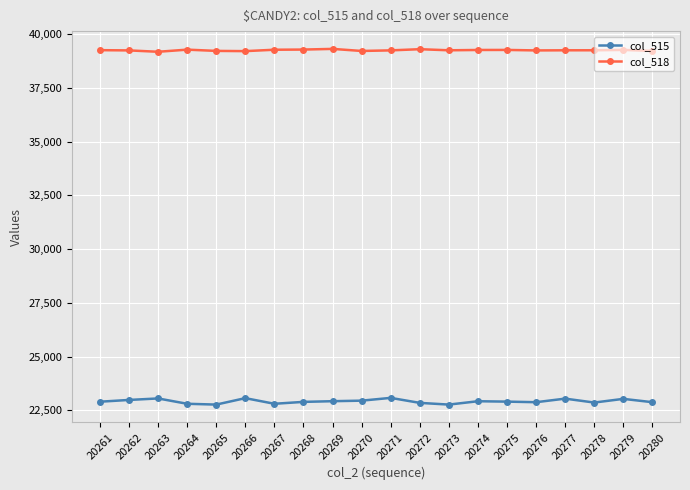

Rank the series at 20279 from lowest to highest value.

col_515, col_518